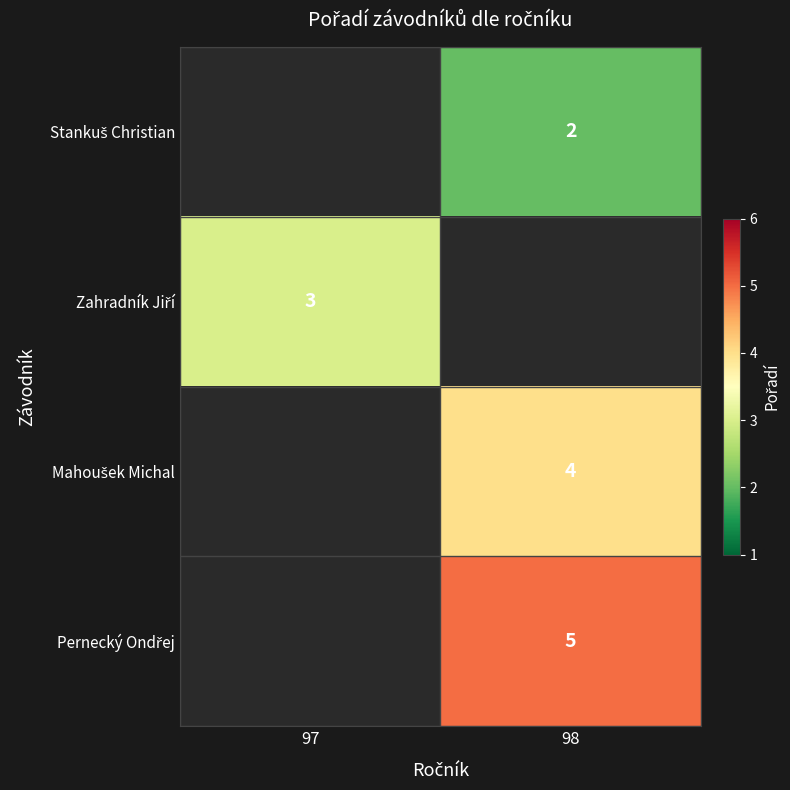

Rank the series at 97 from lowest to highest value.

Stankuš Christian, Zahradník Jiří, Mahoušek Michal, Pernecký Ondřej